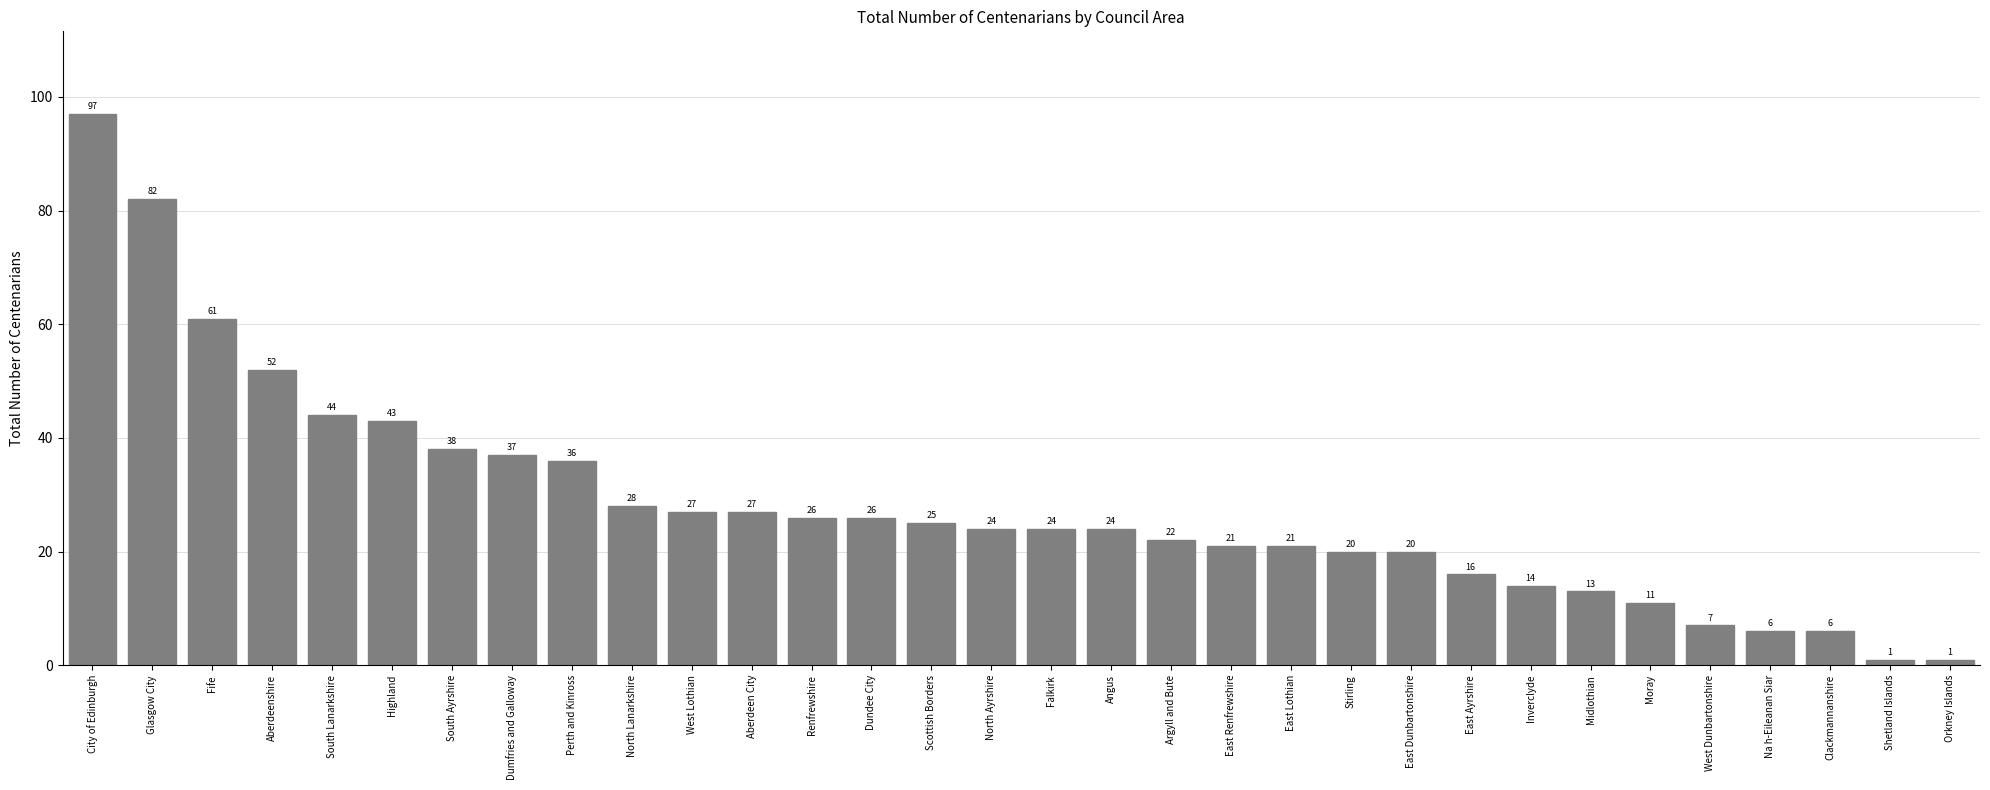

What is the label of the 19th bar from the left?

Argyll and Bute